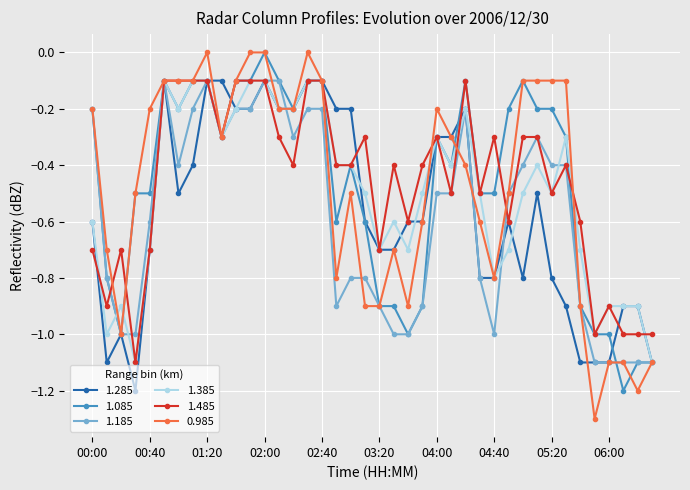

What is the average value of the 1.085 series?

-0.5